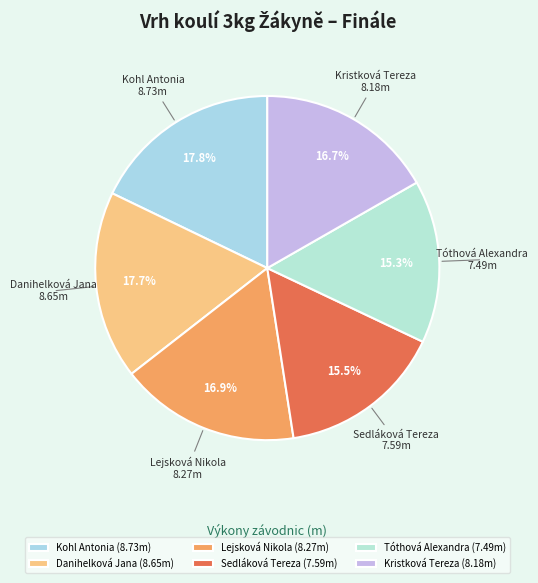

Is Sedláková Tereza the majority of the pie?

No